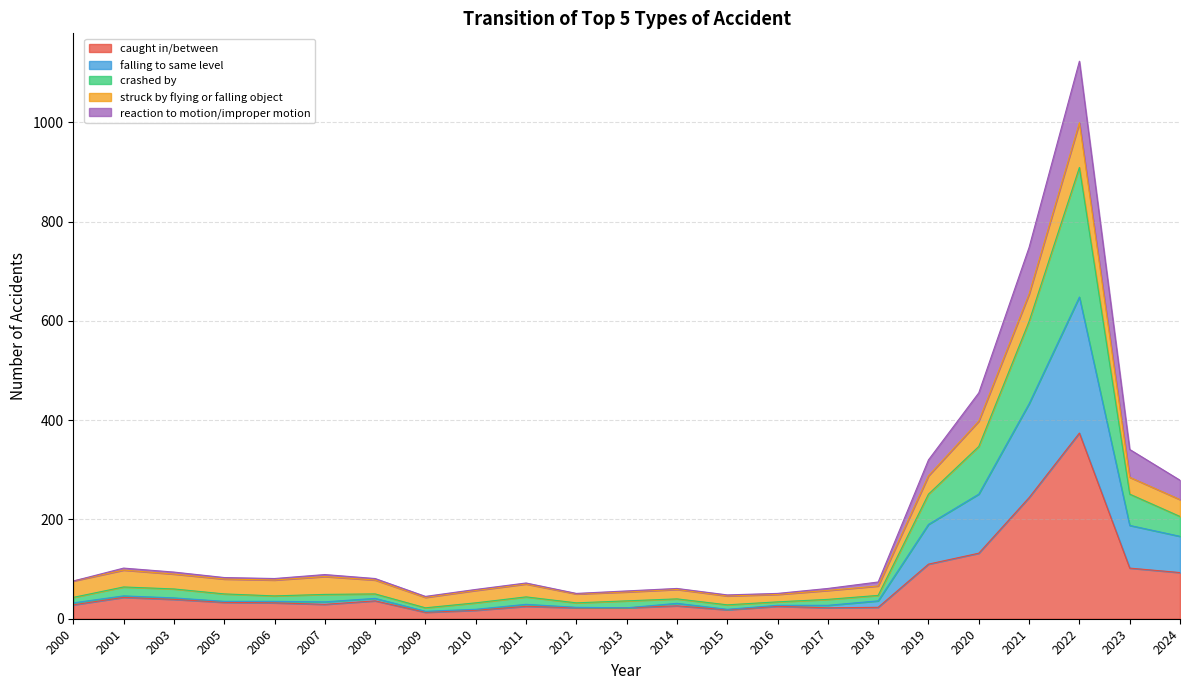

What is the total value across all series at 2020?

455